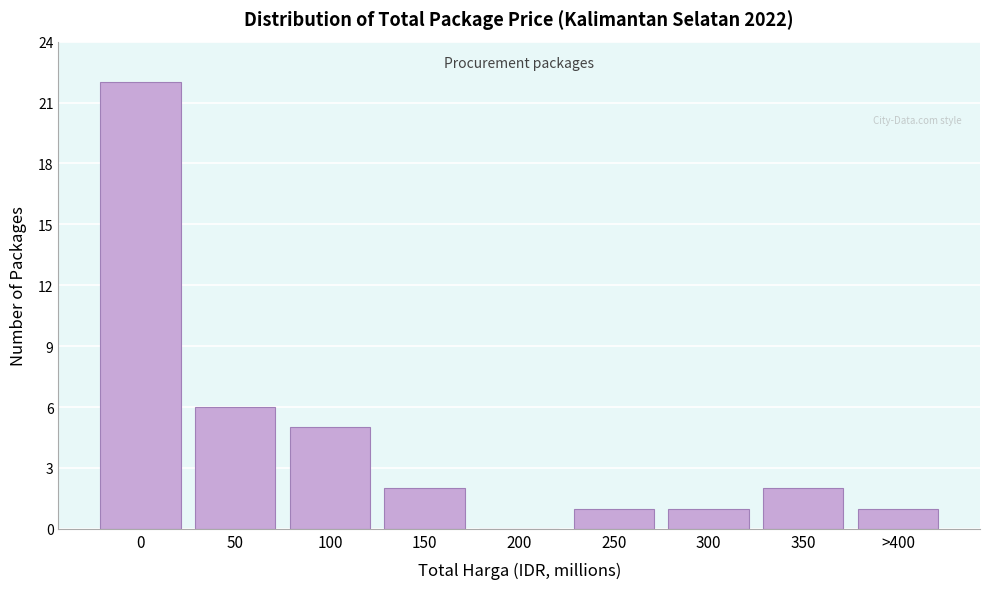

Reading left to right, transcribe all the data shown in this chart.

0=22	50=6	100=5	150=2	200=0	250=1	300=1	350=2	>400=1